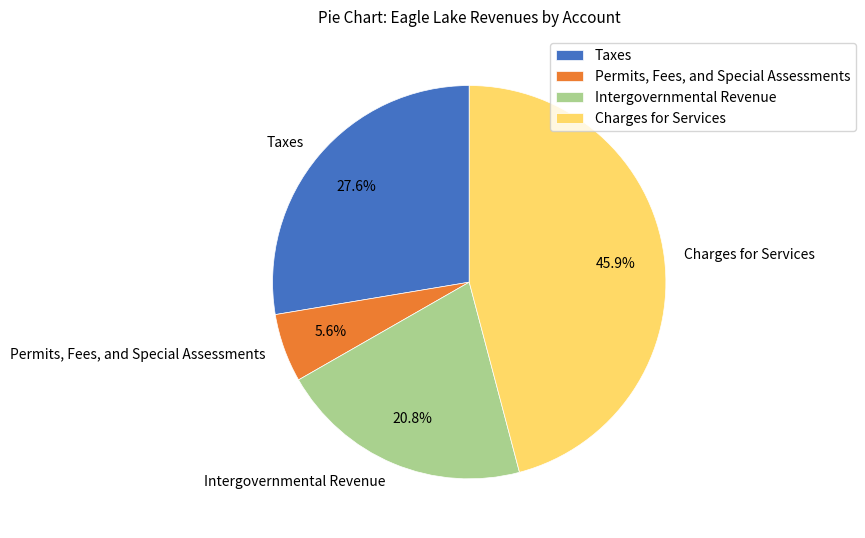

True or false: Permits, Fees, and Special Assessments accounts for 6% of the total.

True